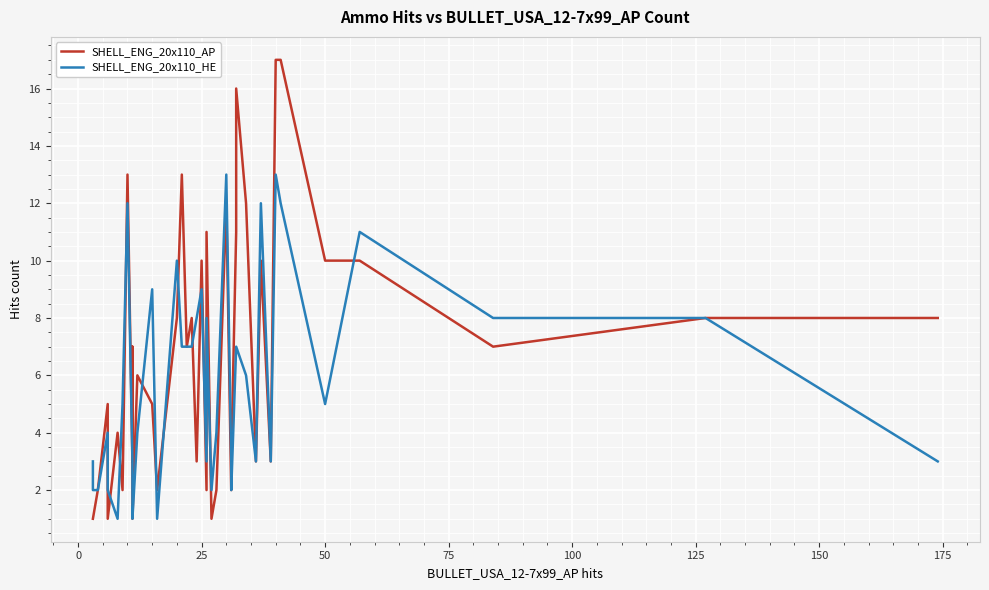

Count the number of categories in the chart.

40